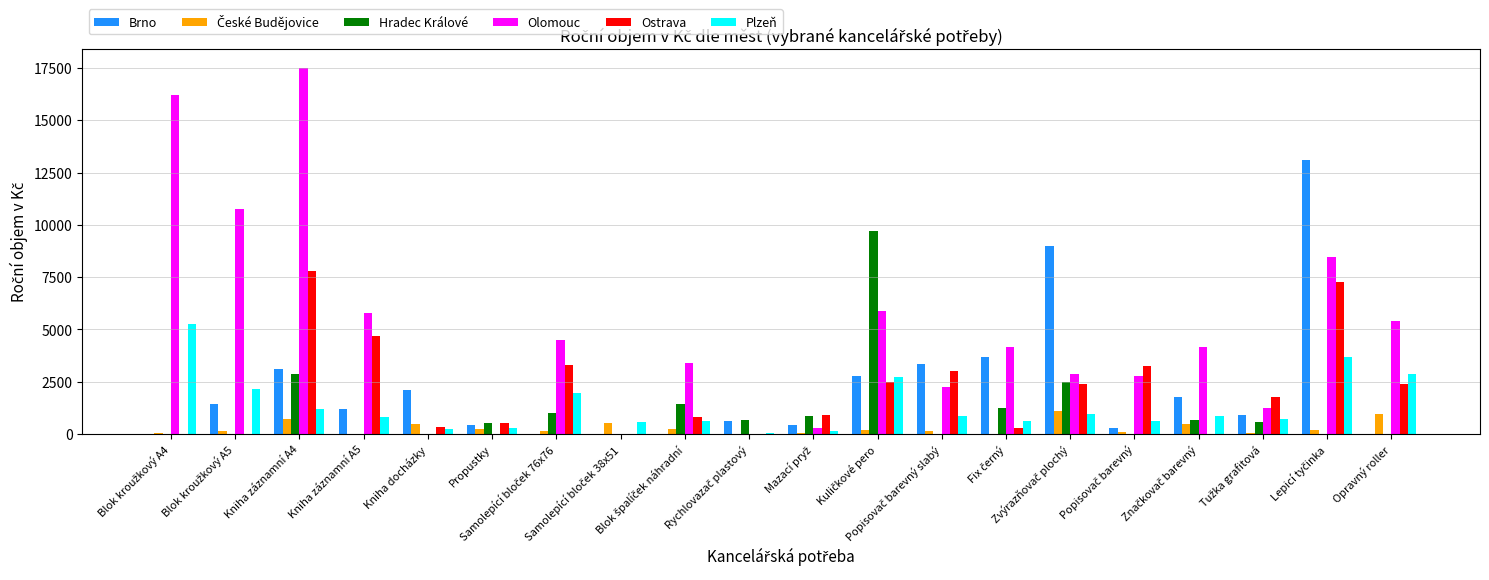

What is the total value across all series at Kniha docházky?

3193.6